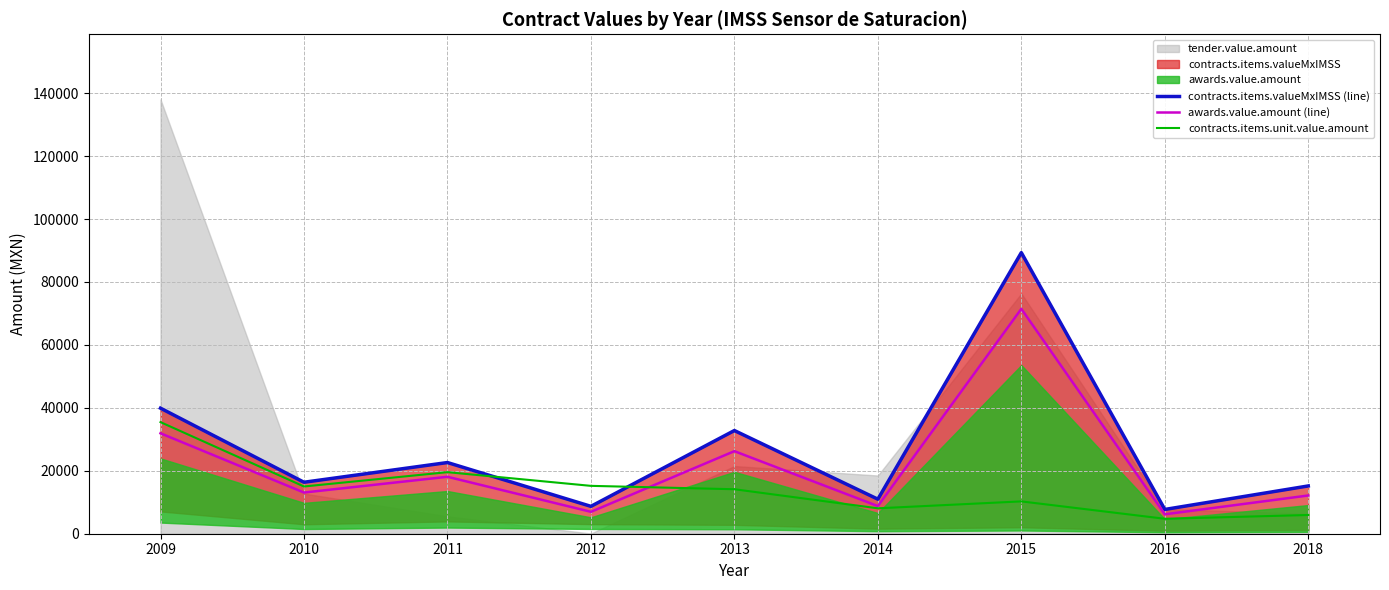

Is the value of awards.value.amount (line) at 2013 greater than the value of contracts.items.valueMxIMSS (line) at 2012?

Yes